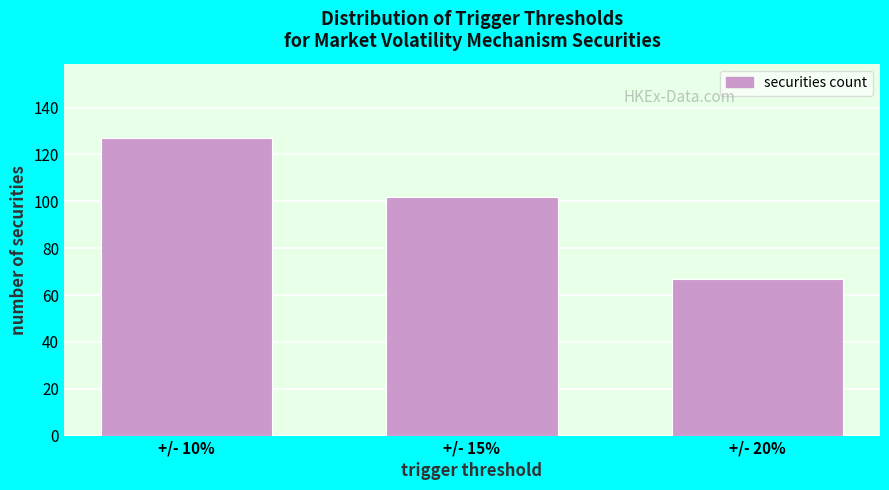

Reading left to right, transcribe all the data shown in this chart.

+/- 10%=127	+/- 15%=102	+/- 20%=67